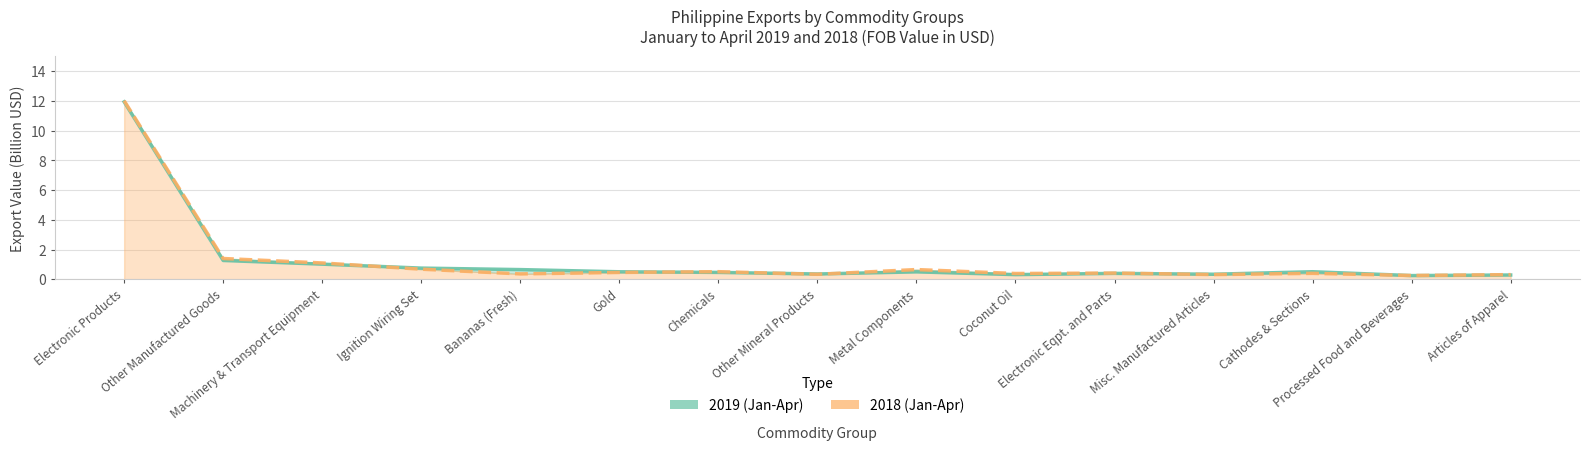

Is the value of 2019 (Jan-Apr) at Metal Components greater than the value of 2018 (Jan-Apr) at Articles of Apparel?

Yes